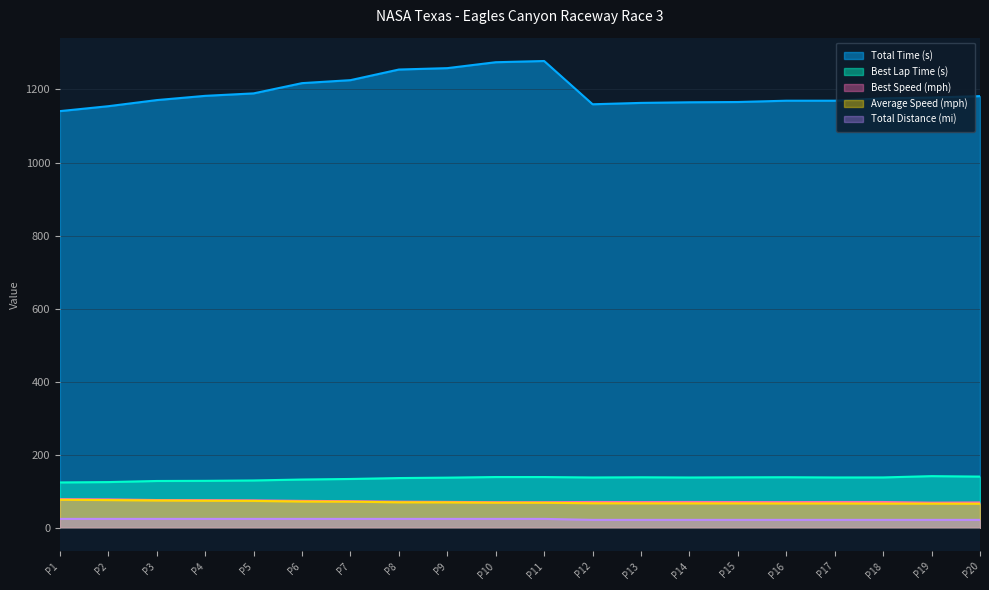

True or false: Total Distance (mi) and Average Speed (mph) intersect in this chart.

False